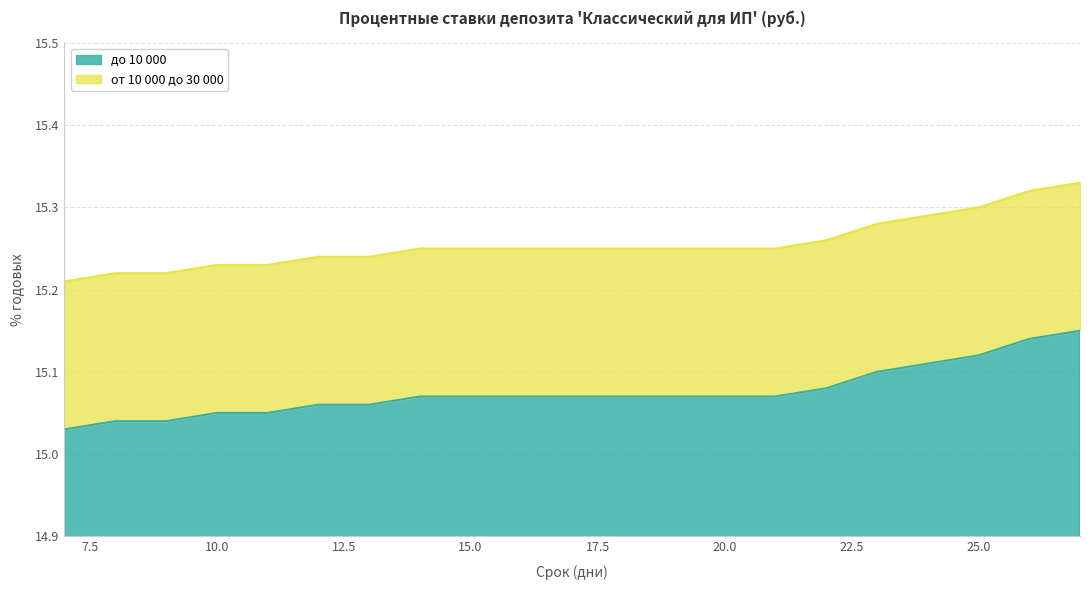

Read the от 10 000 до 30 000 value at 17.

15.2